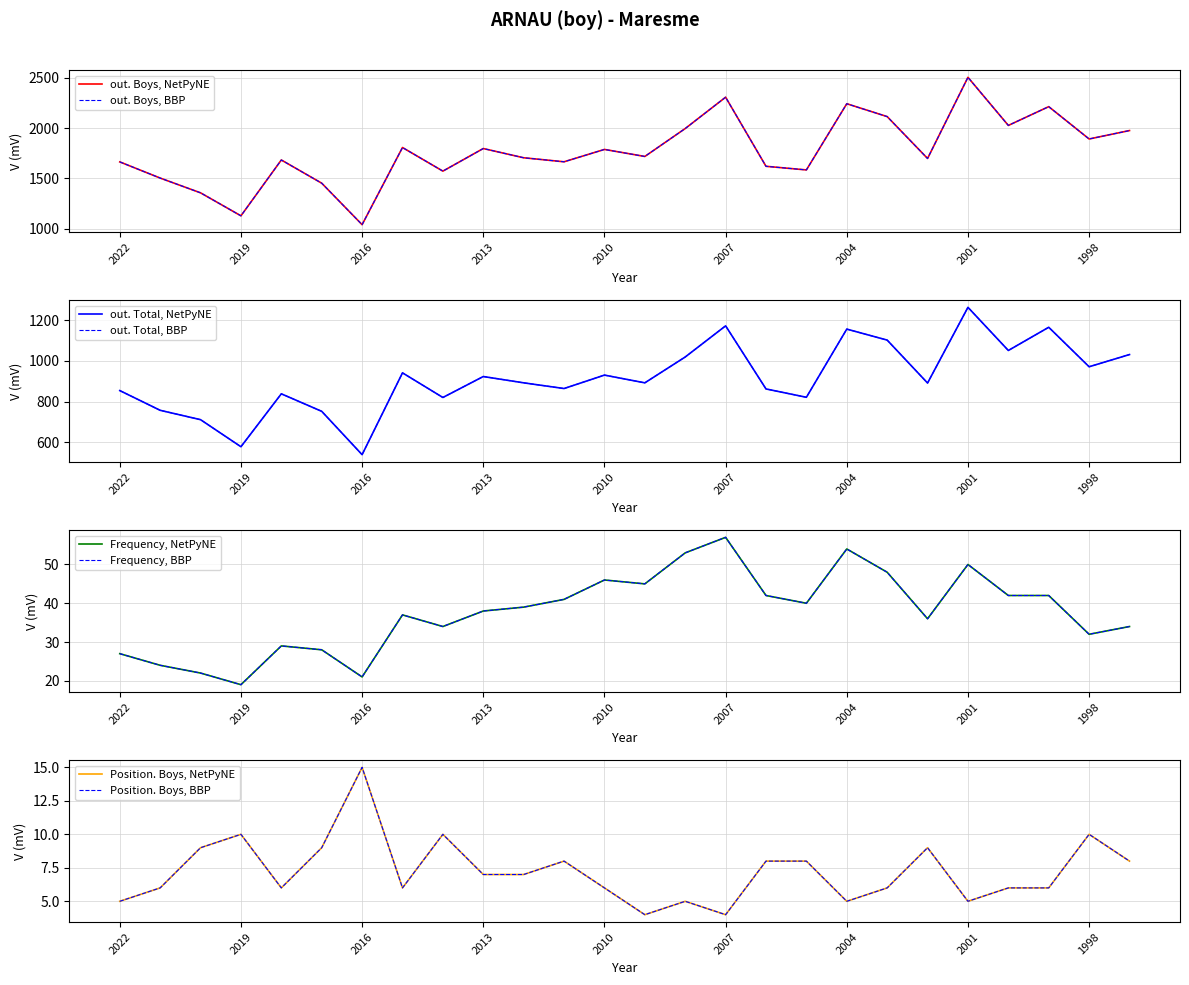

At which category does Position. Boys reach its first local peak?

2019